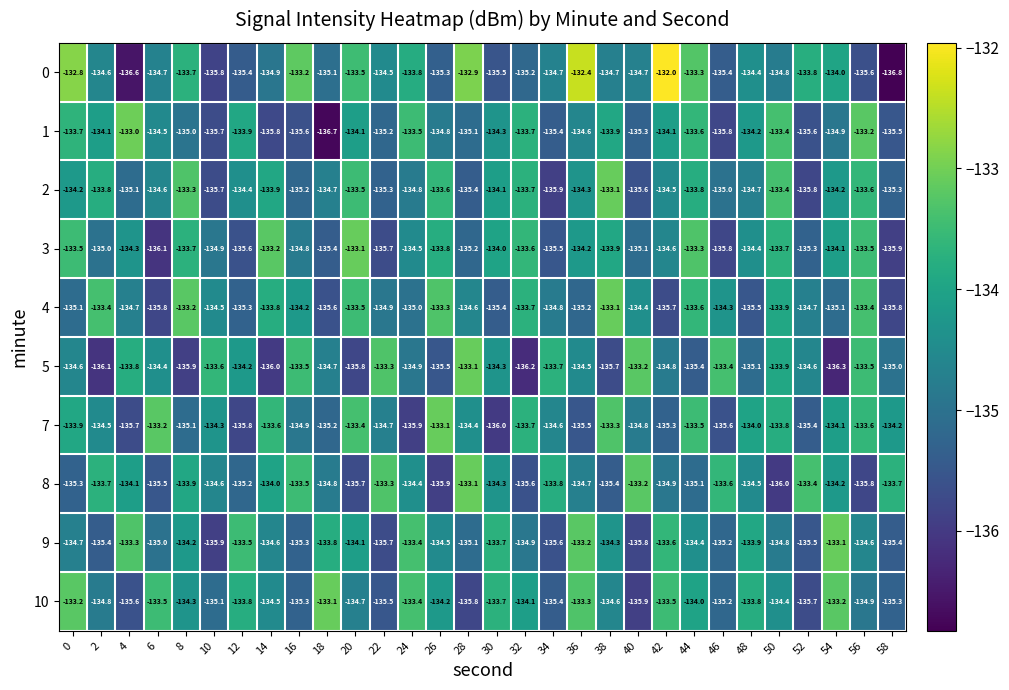

What value does the 0 series have at 24?

-133.8